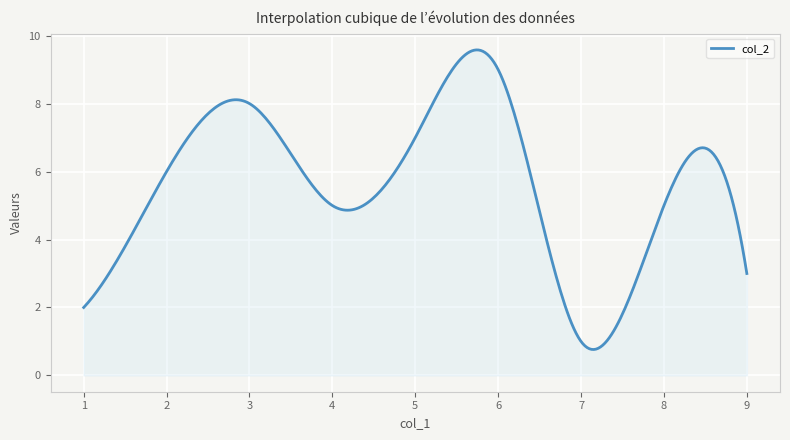

What is the difference between the maximum and minimum values?

8.8